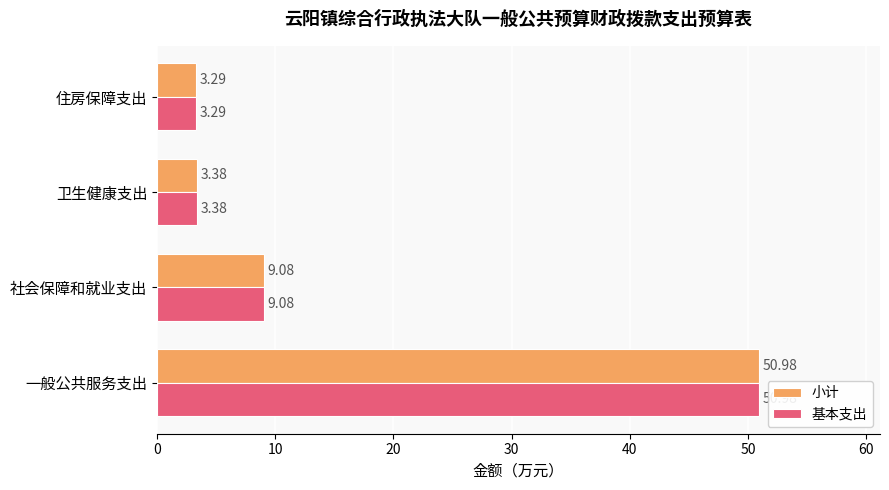

What is the maximum value shown in the chart?

51.0